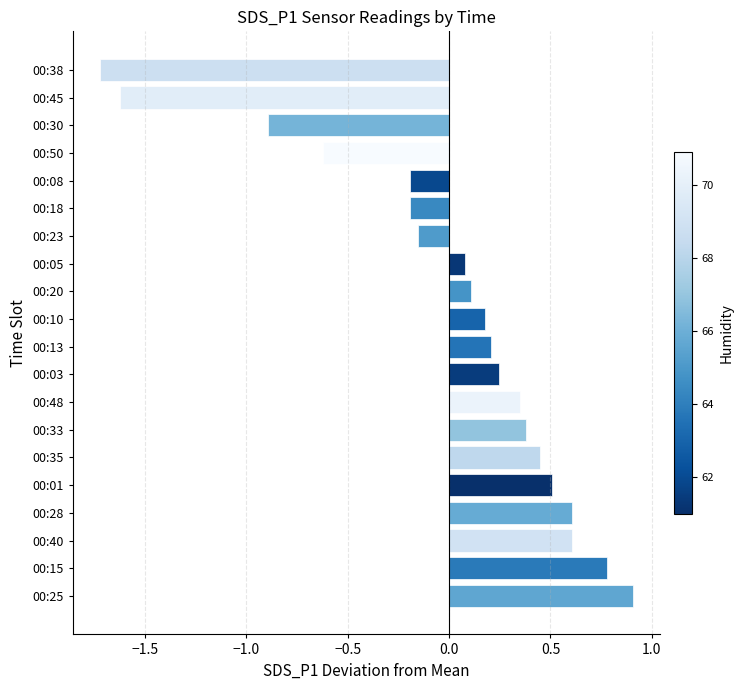

How many bars are there in total?

20